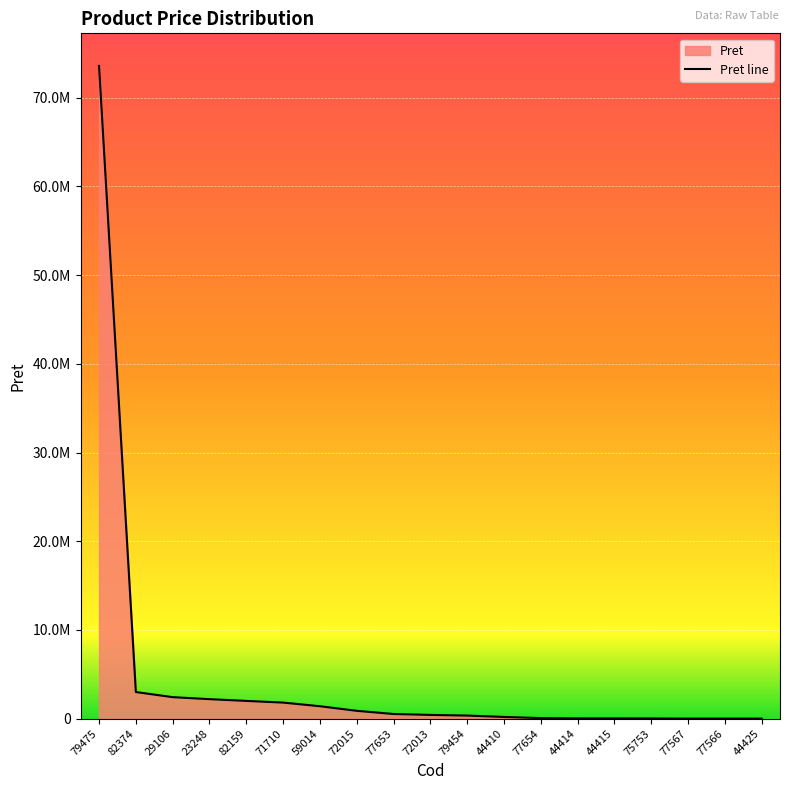

Read the value at 29106.

2422930.0